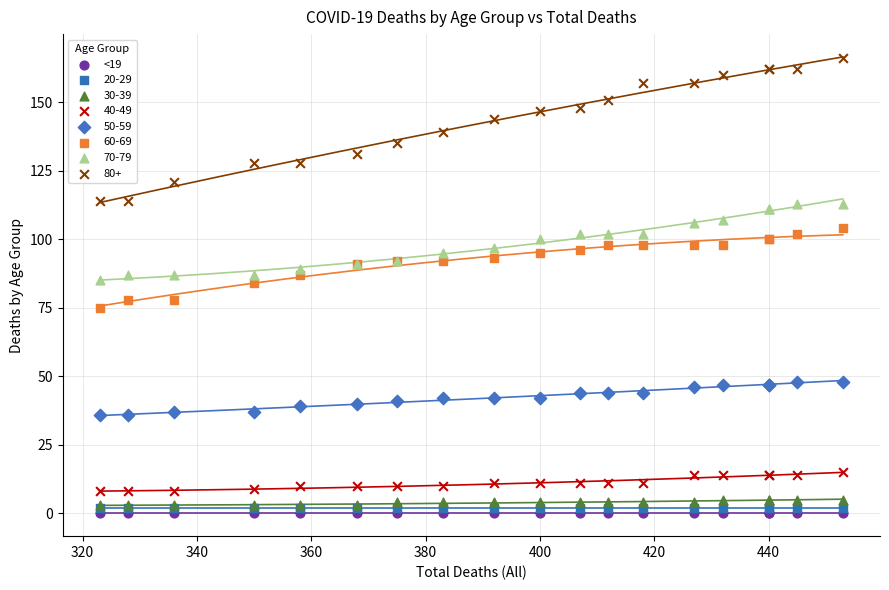

What are all the series names shown in the legend?

<19, 20-29, 30-39, 40-49, 50-59, 60-69, 70-79, 80+